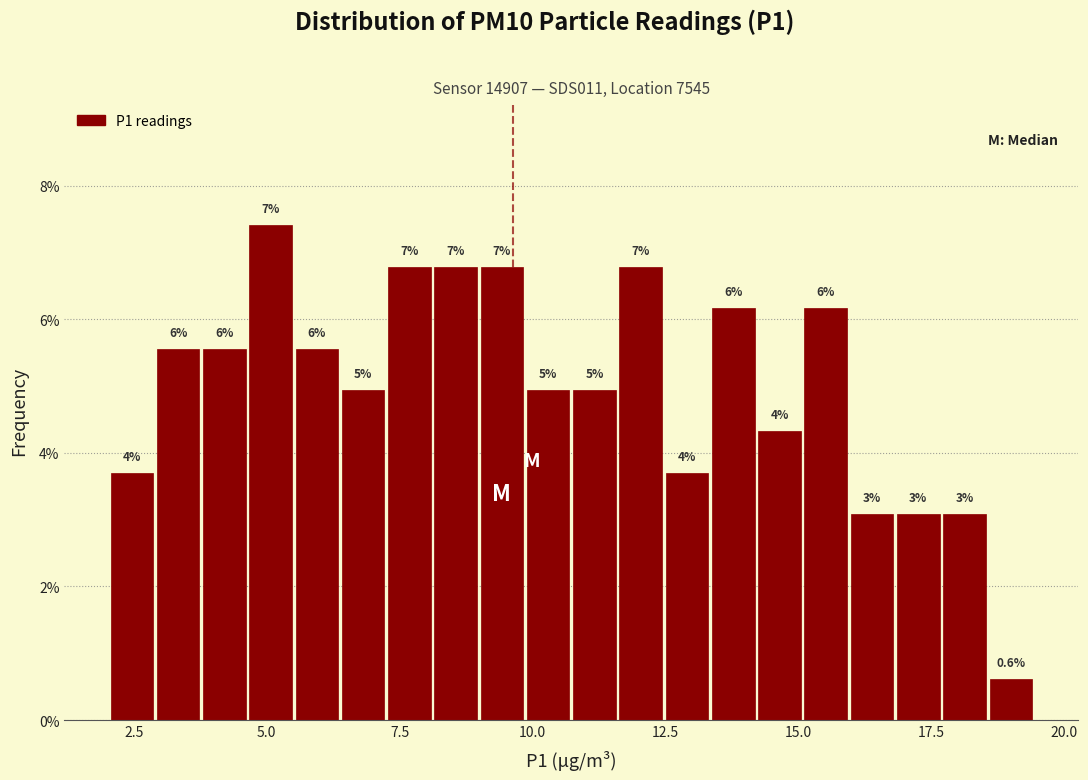

Around what value on the x-axis is the tallest bar? Give the approximate position of its centre, as read against the axis.

5.0